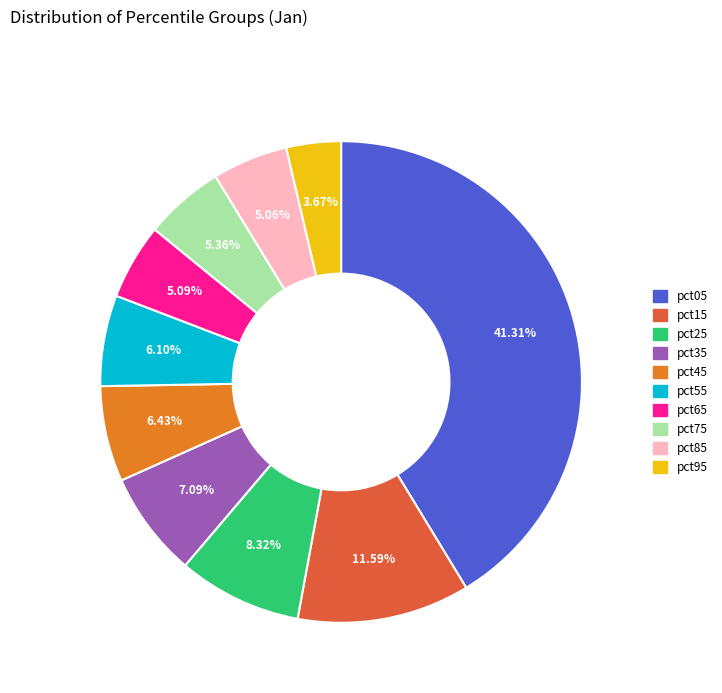

Count the number of slices in the pie.

10